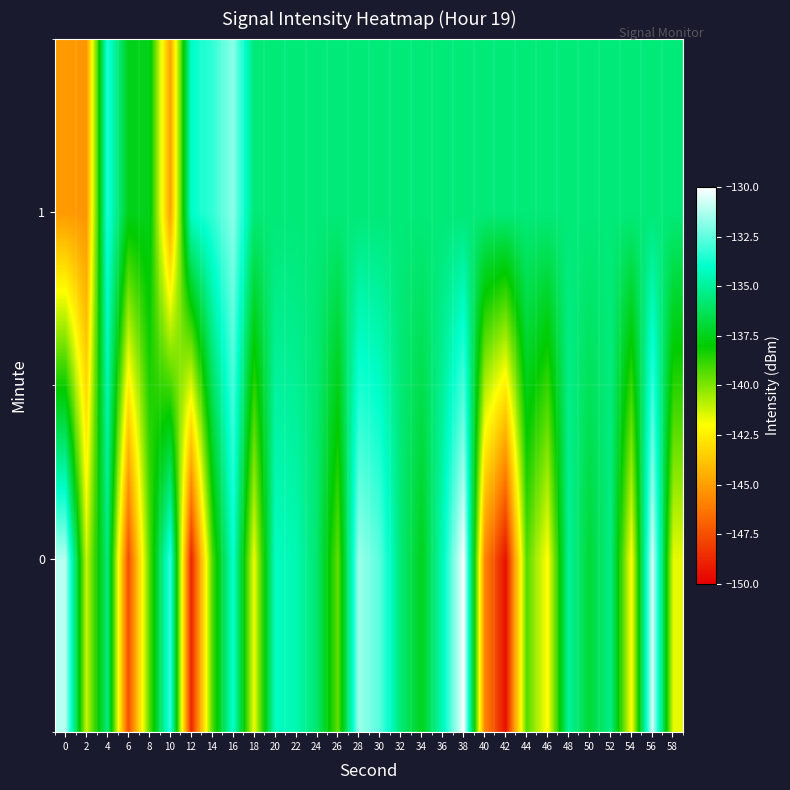

What is the total value across all series at 24?

-271.5